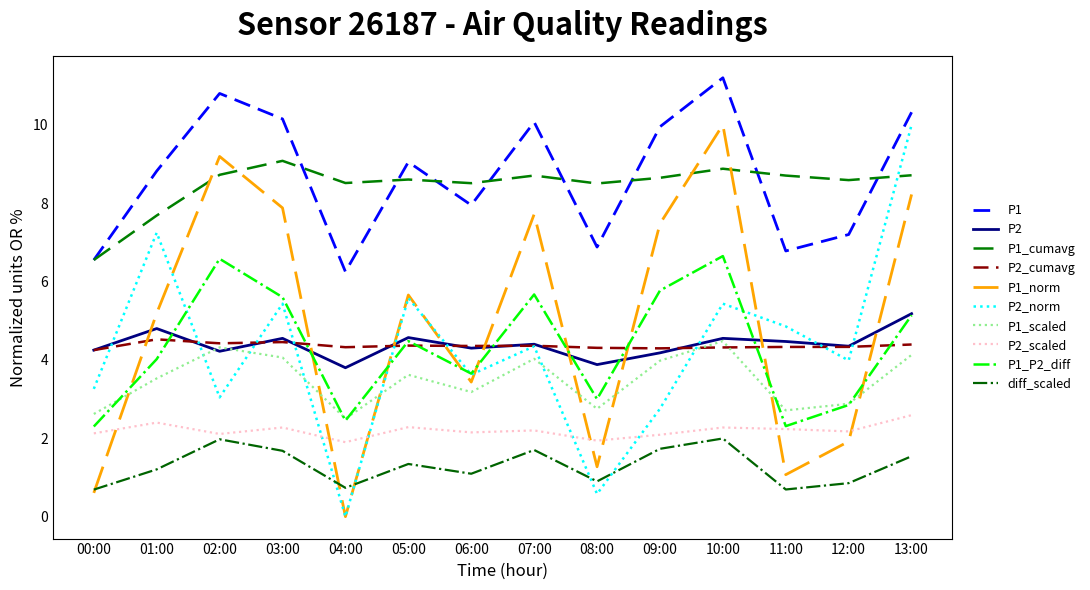

Where is the first local minimum for P2?

02:00